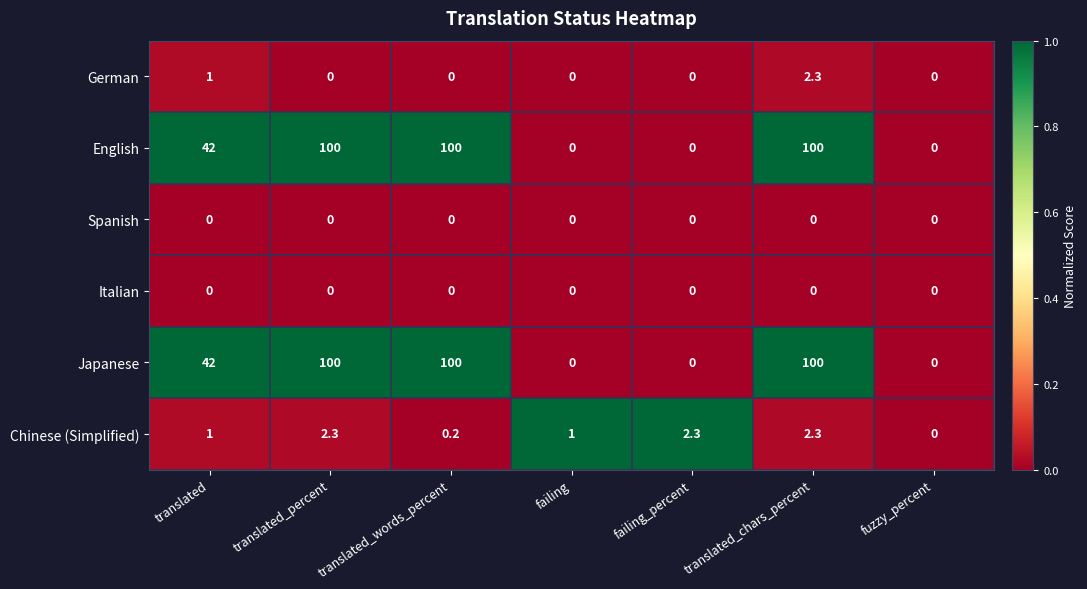

What is the total value across all series at failing?

1.0